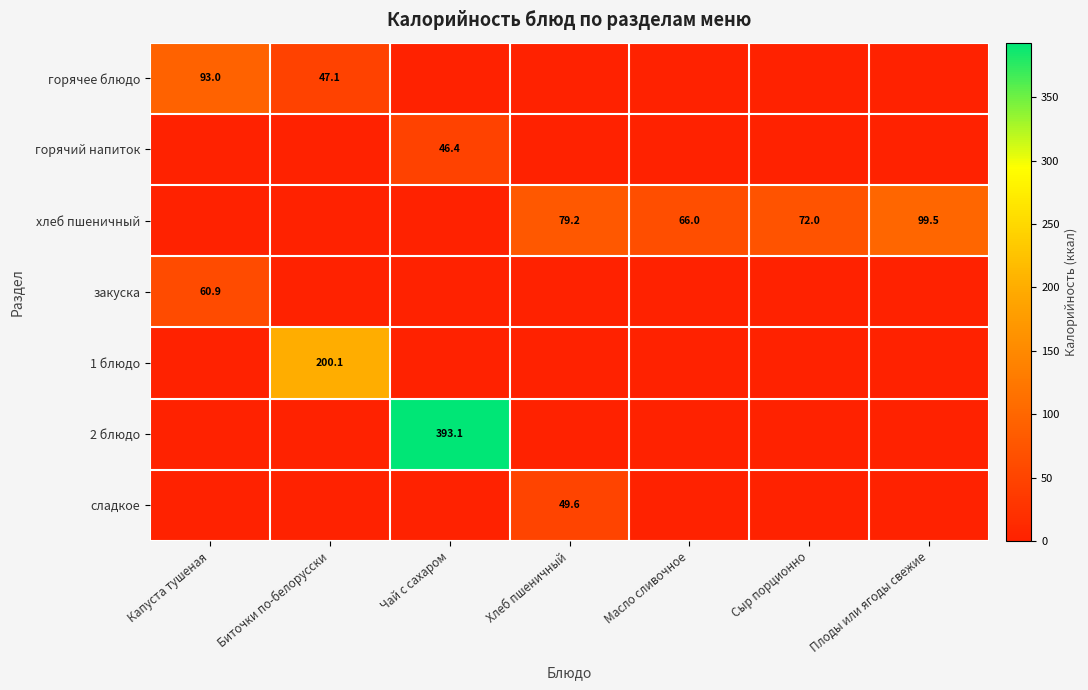

The горячее блюдо series shows 162.1 at Капуста тушеная. True or false?

False